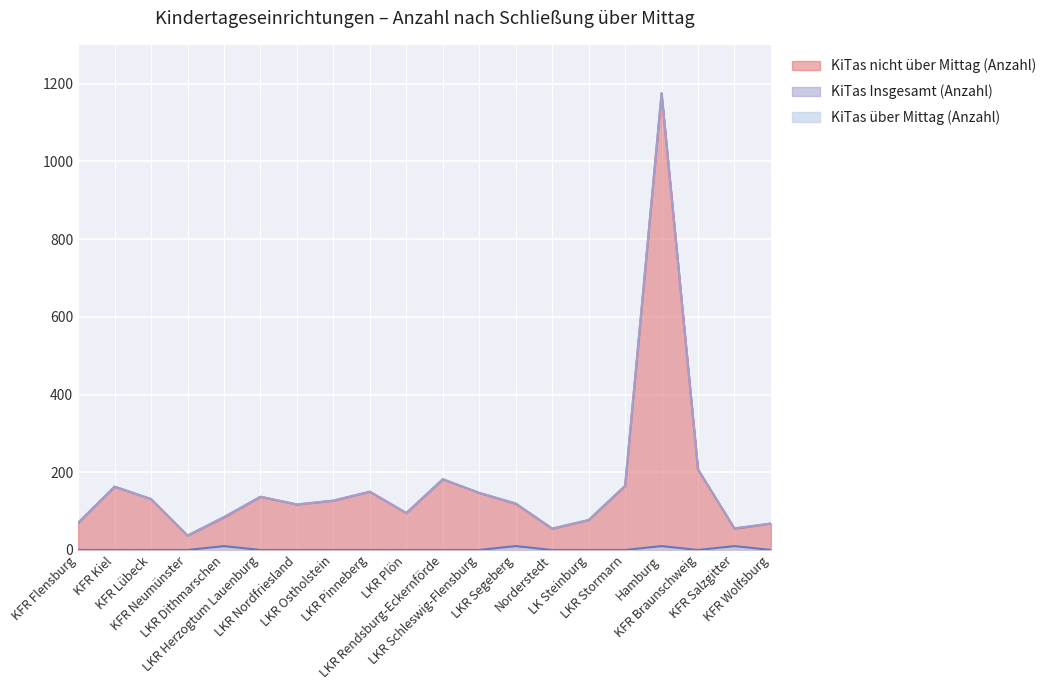

List the series in order of their peak value, lowest first.

KiTas über Mittag (Anzahl), KiTas nicht über Mittag (Anzahl), KiTas Insgesamt (Anzahl)